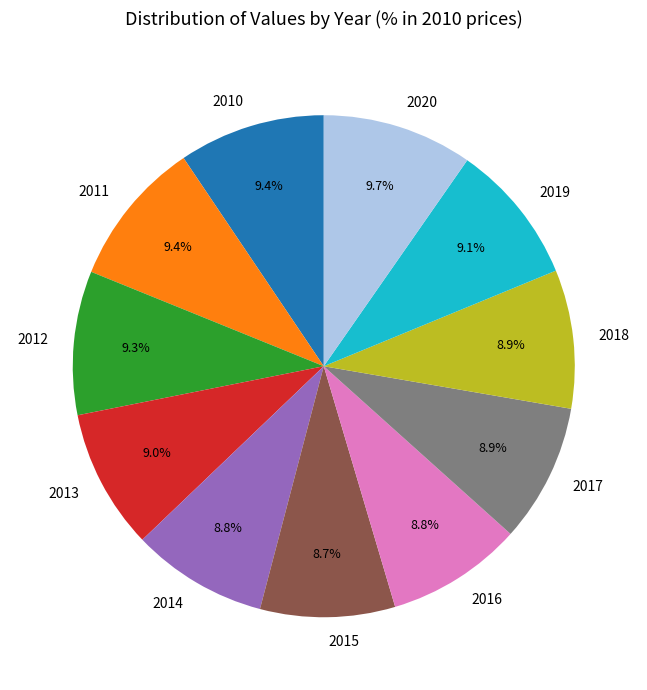

What percentage is NOT represented by 2015?

91.3%